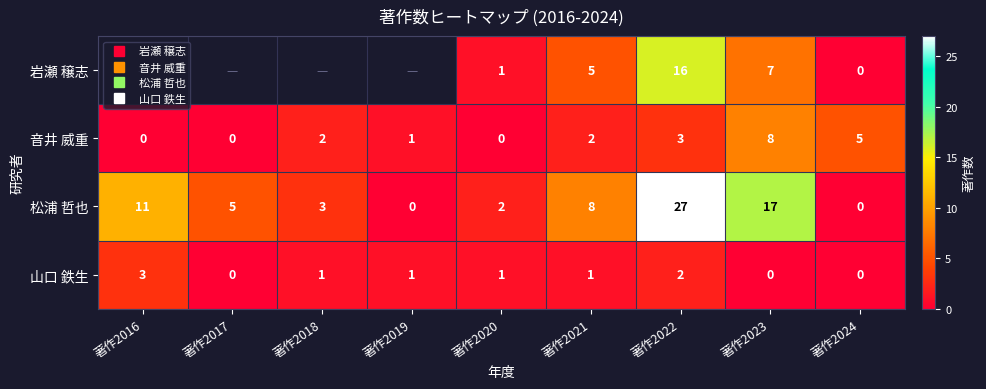

At which label does 山口 鉄生 reach its peak?

著作2016